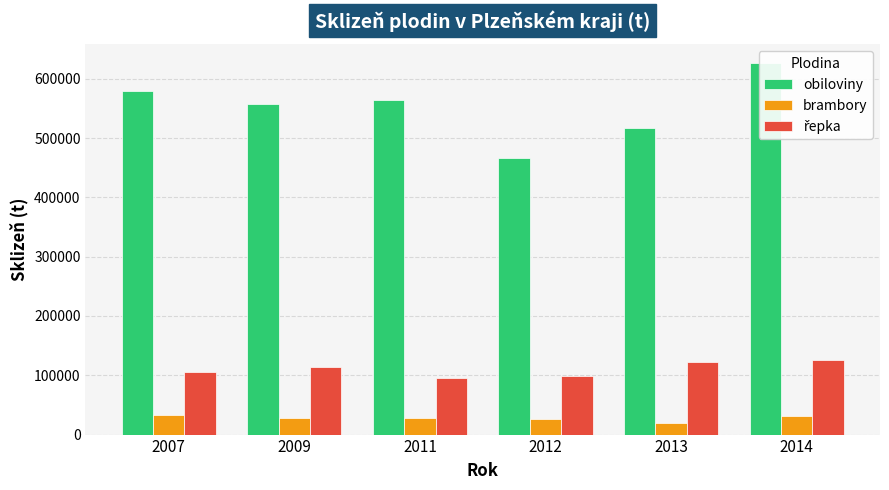

How many bars are there in each group?

3